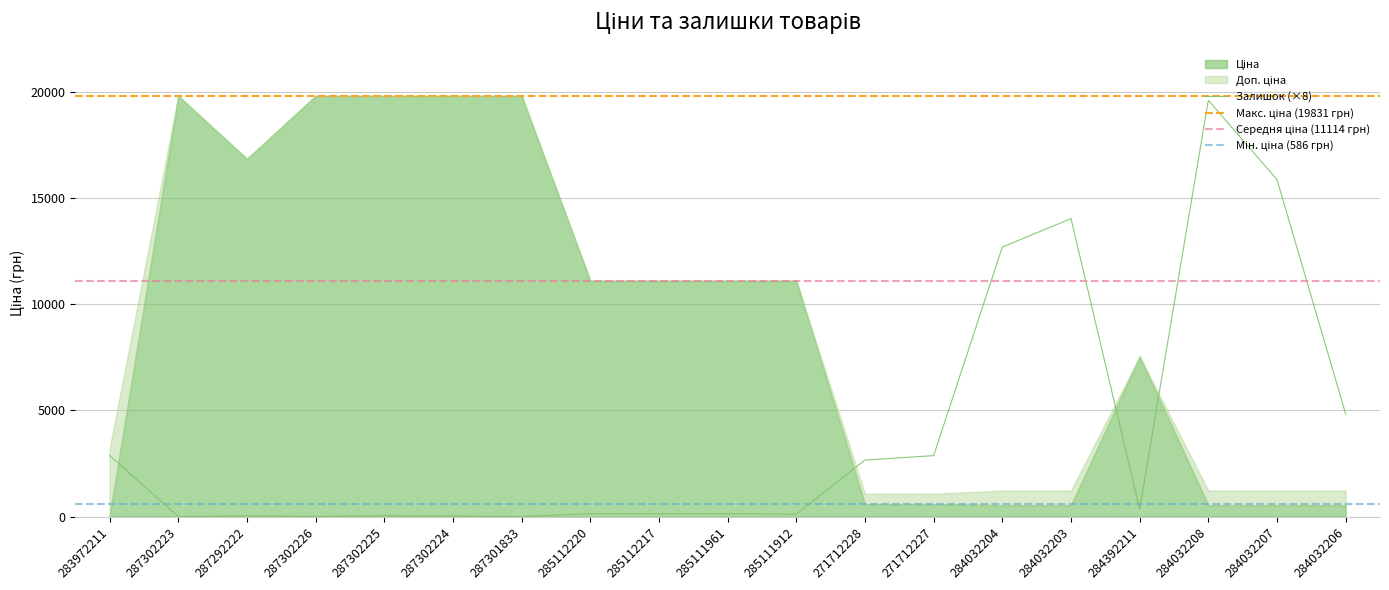

The value of Залишок (×8) at 271712227 is 5058. True or false?

False